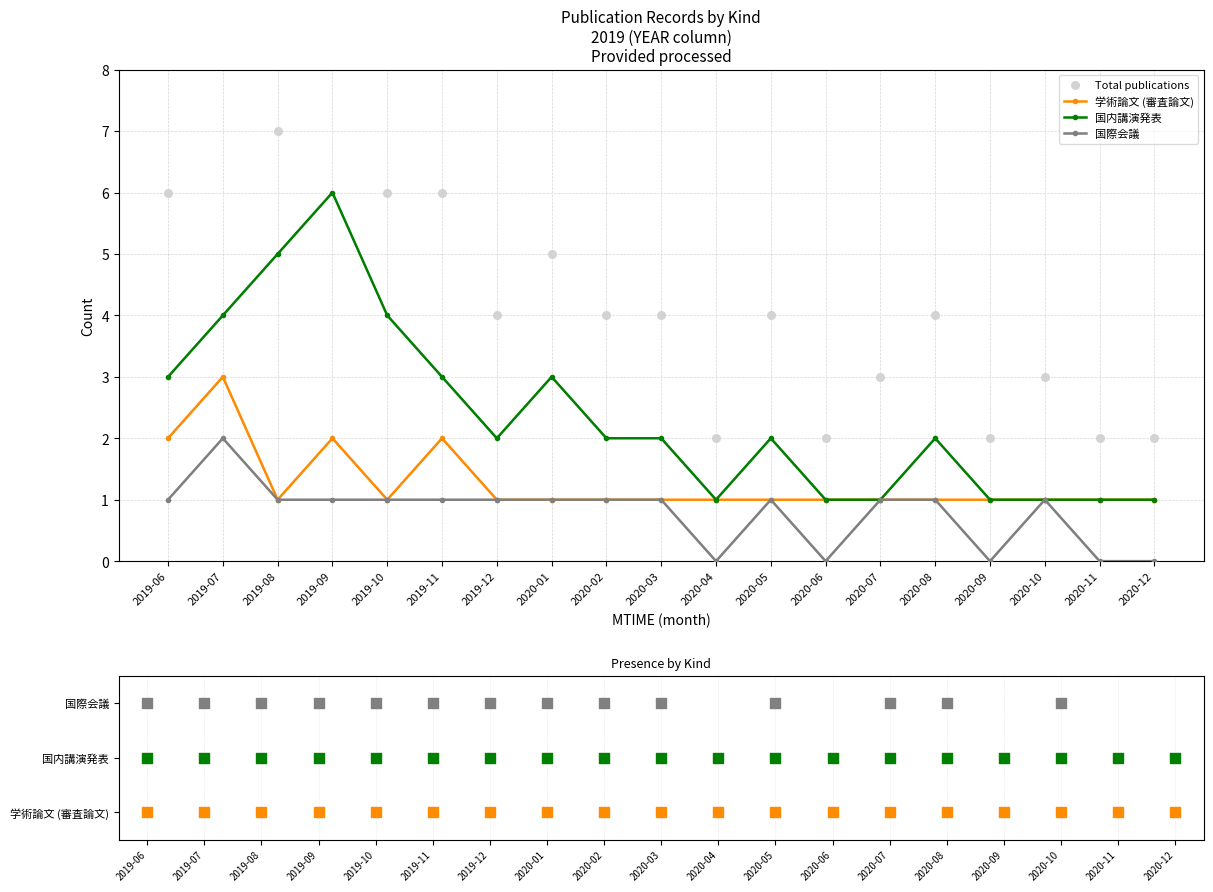

Which series has the largest total across all categories?

Total publications